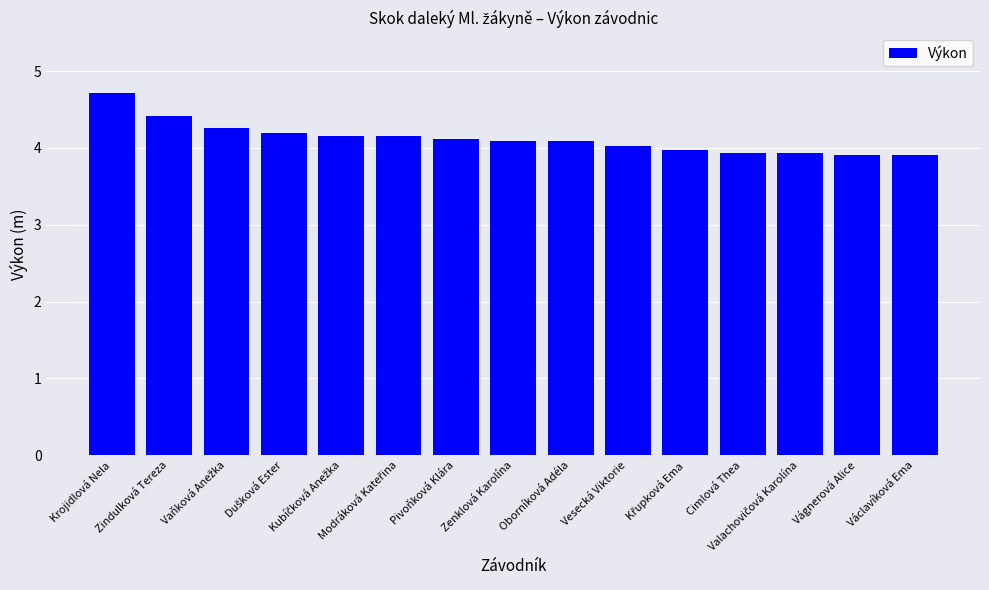

What is the minimum value shown in the chart?

3.9